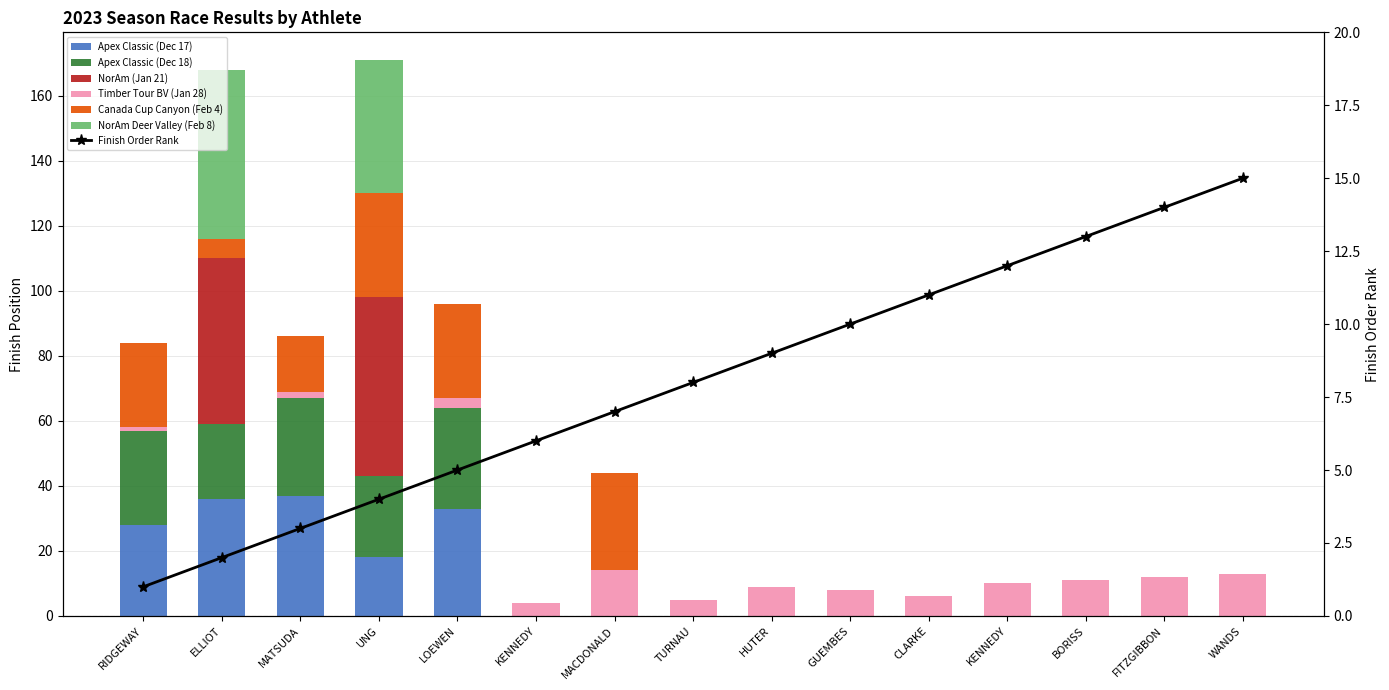

Reading left to right, list all the values displayed in this chart.

Apex Classic (Dec 17): 28	36	37	18	33	0	0	0	0	0	0	0	0	0	0
Apex Classic (Dec 18): 29	23	30	25	31	0	0	0	0	0	0	0	0	0	0
NorAm (Jan 21): 0	51	0	55	0	0	0	0	0	0	0	0	0	0	0
Timber Tour BV (Jan 28): 1	0	2	0	3	4	14	5	9	8	6	10	11	12	13
Canada Cup Canyon (Feb 4): 26	6	17	32	29	0	30	0	0	0	0	0	0	0	0
NorAm Deer Valley (Feb 8): 0	52	0	41	0	0	0	0	0	0	0	0	0	0	0